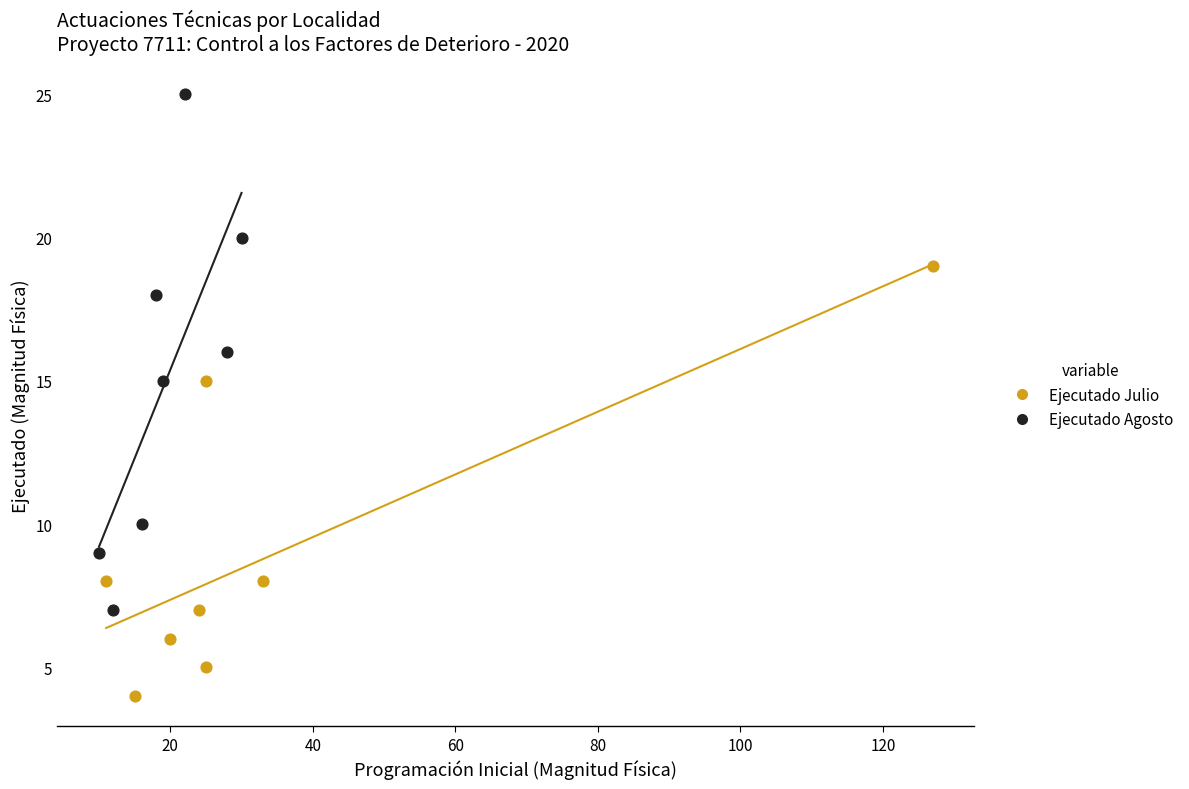

Which series reaches the maximum Y coordinate?

Ejecutado Agosto